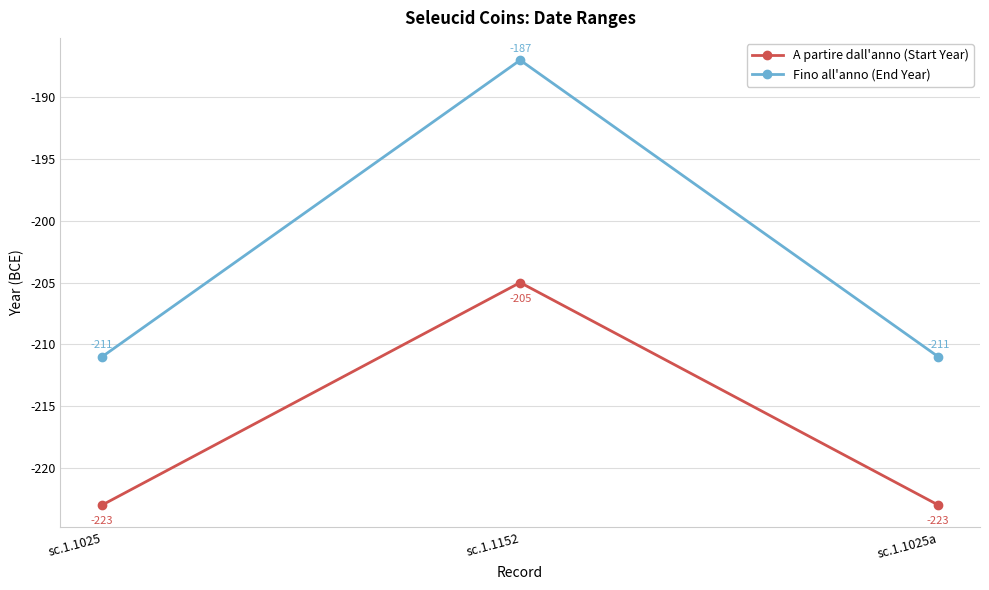

Read the A partire dall'anno (Start Year) value at sc.1.1025a, to the nearest 5.

-225